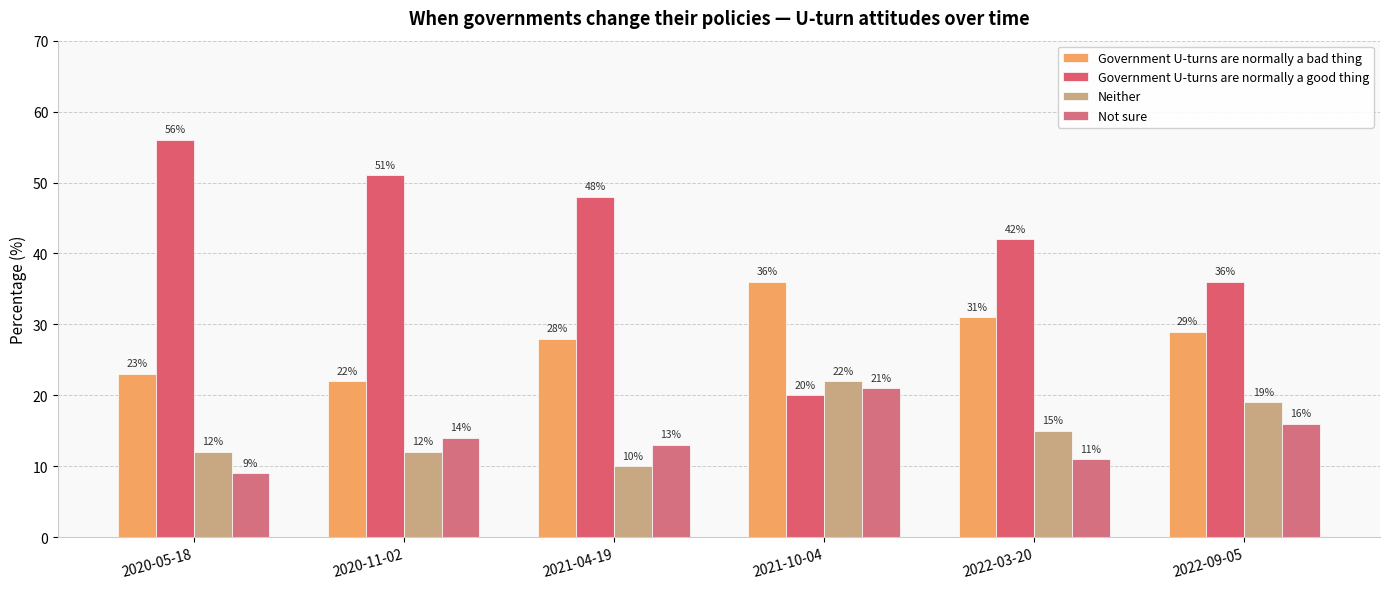

Does the chart contain stacked bars?

No